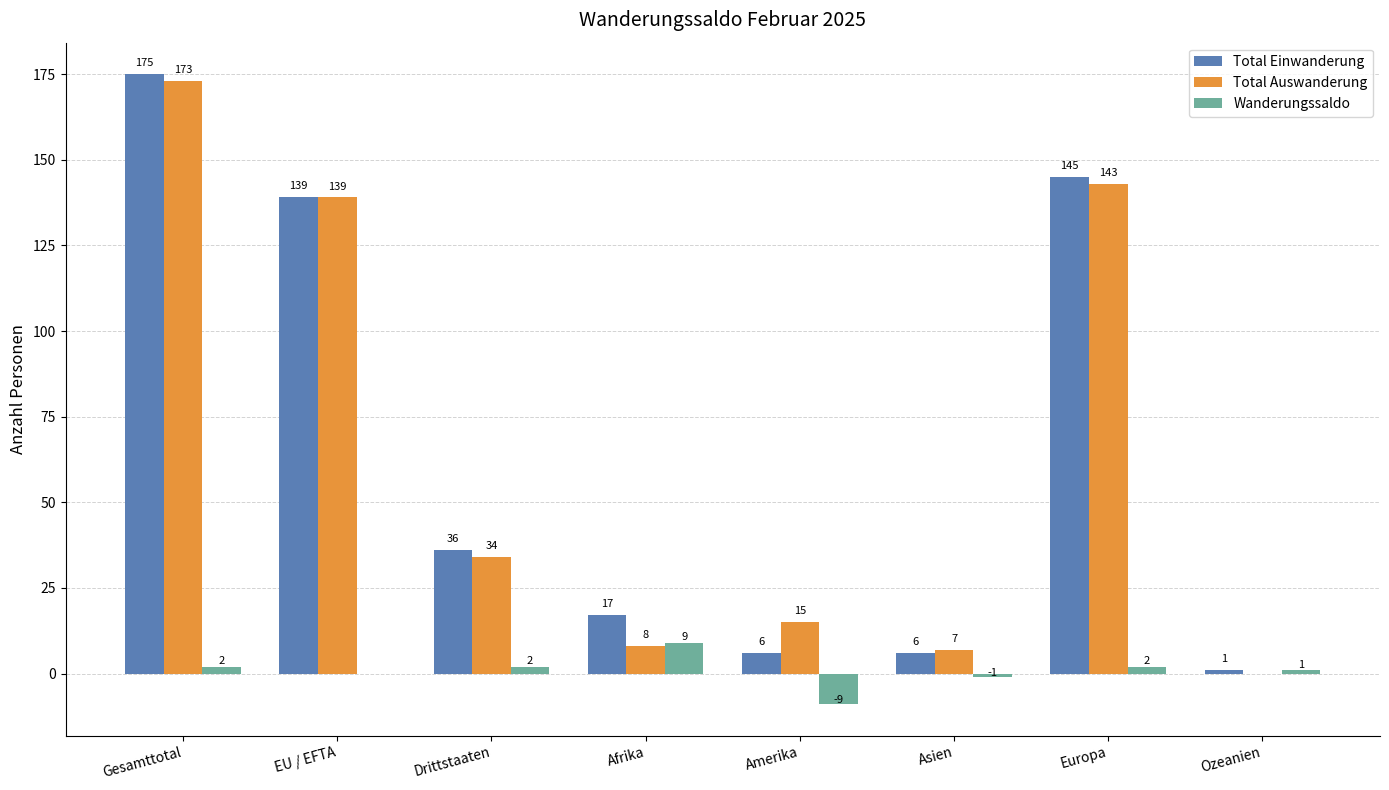

What is the average value of the Total Auswanderung series?

65